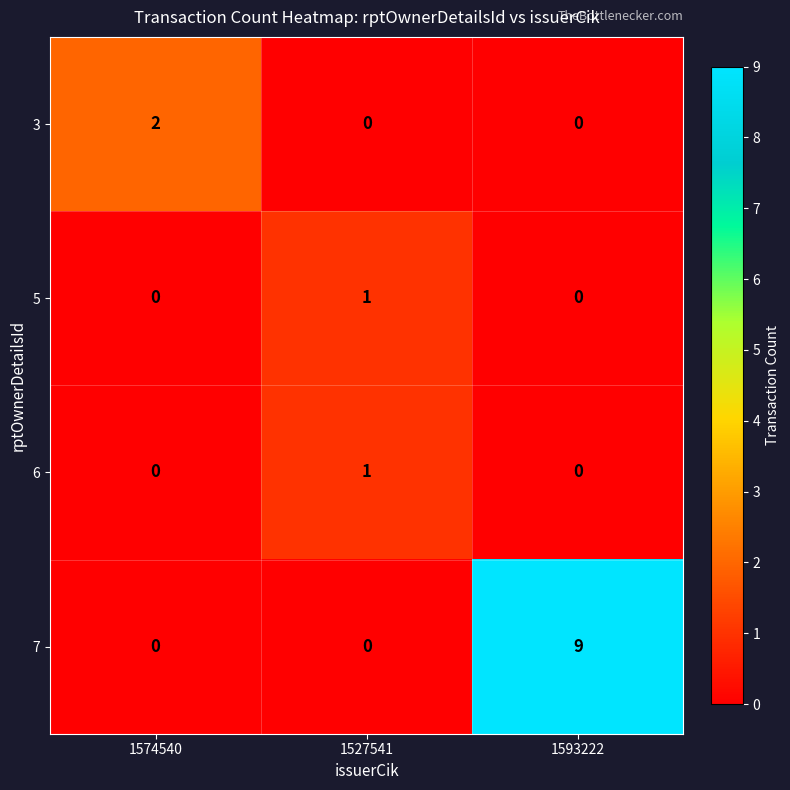

Which label corresponds to the largest value in the chart?

1593222